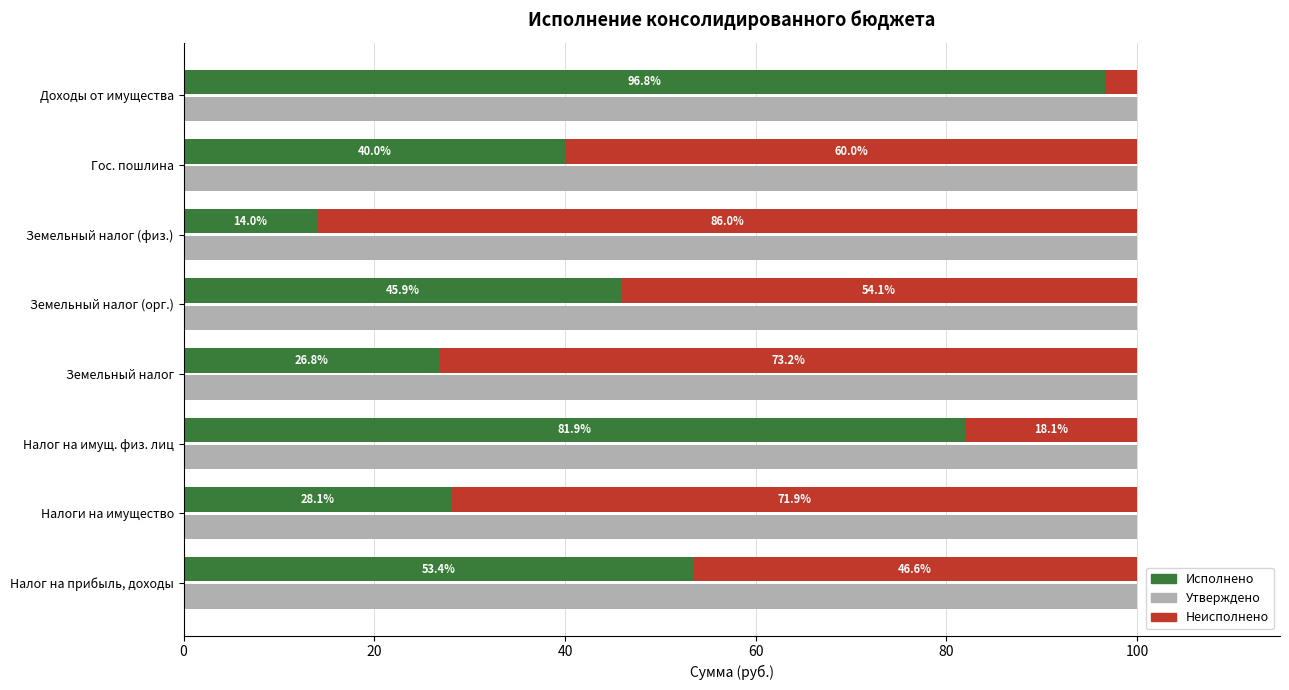

How many values in the Исполнено series exceed 45?

4